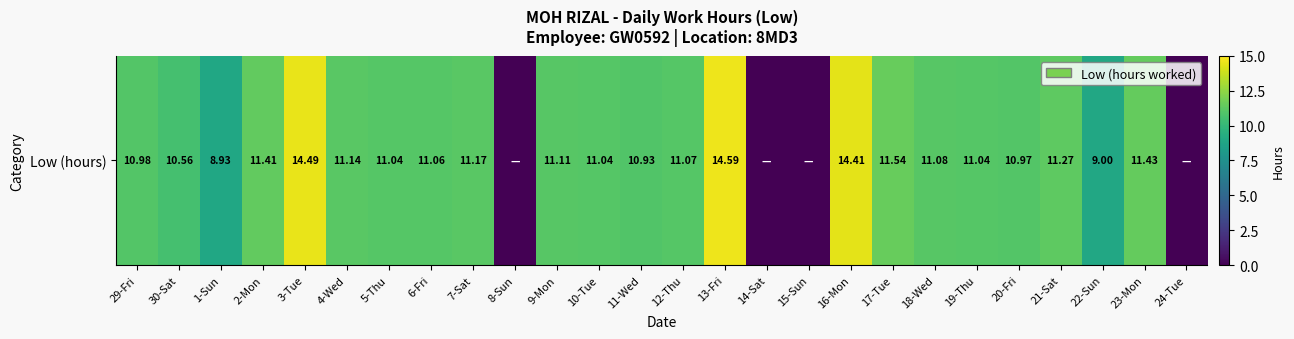

Rank the categories by value from highest to lowest.

13-Fri, 3-Tue, 16-Mon, 17-Tue, 23-Mon, 2-Mon, 21-Sat, 7-Sat, 4-Wed, 9-Mon, 18-Wed, 12-Thu, 6-Fri, 5-Thu, 10-Tue, 19-Thu, 29-Fri, 20-Fri, 11-Wed, 30-Sat, 22-Sun, 1-Sun, 8-Sun, 14-Sat, 15-Sun, 24-Tue